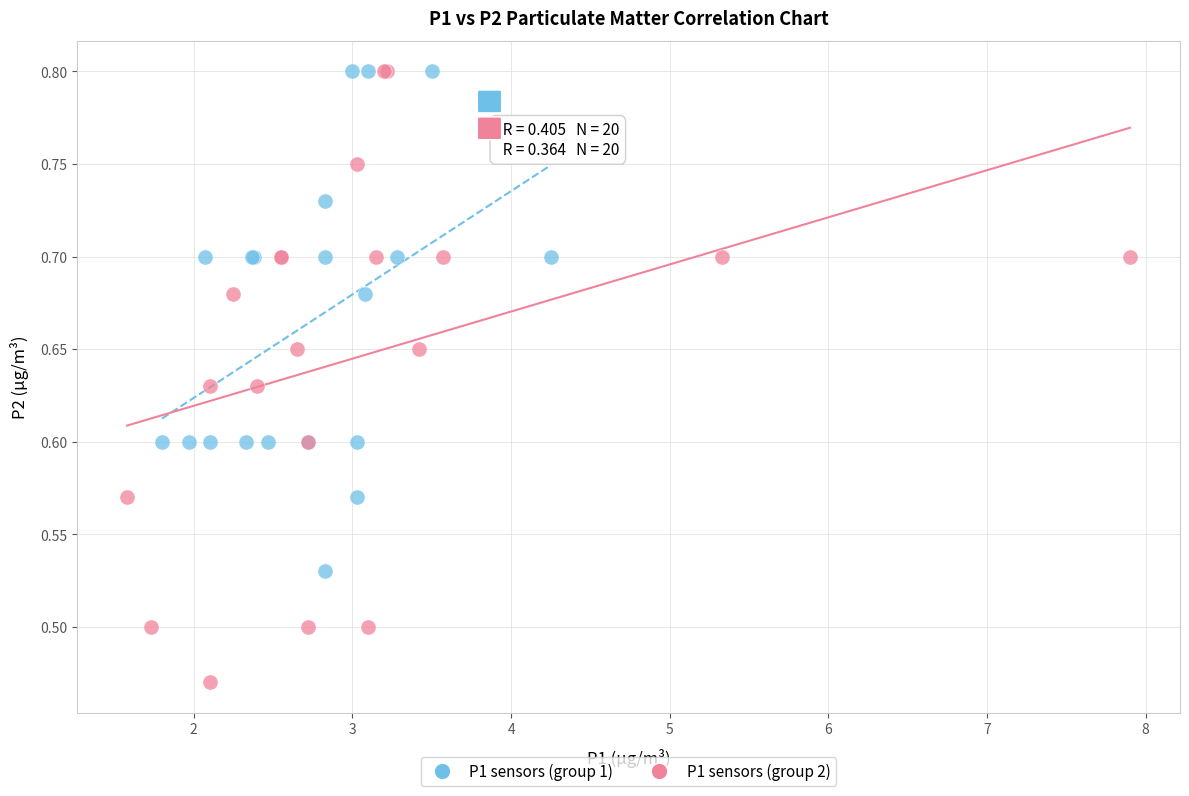

Which series reaches the minimum Y coordinate?

P1 sensors (group 2)